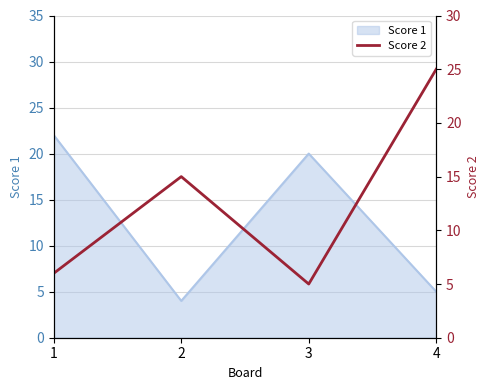

At which label is Score 1 closest to 13?

3